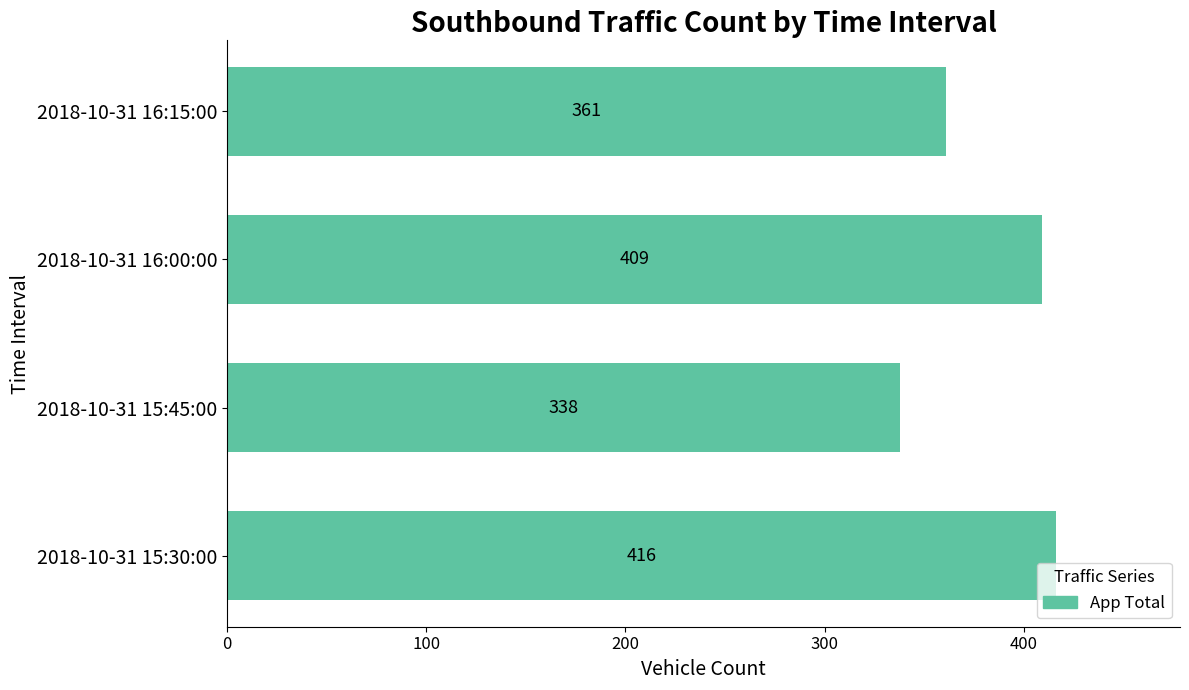

True or false: the data shows 492 at 2018-10-31 16:15:00.

False